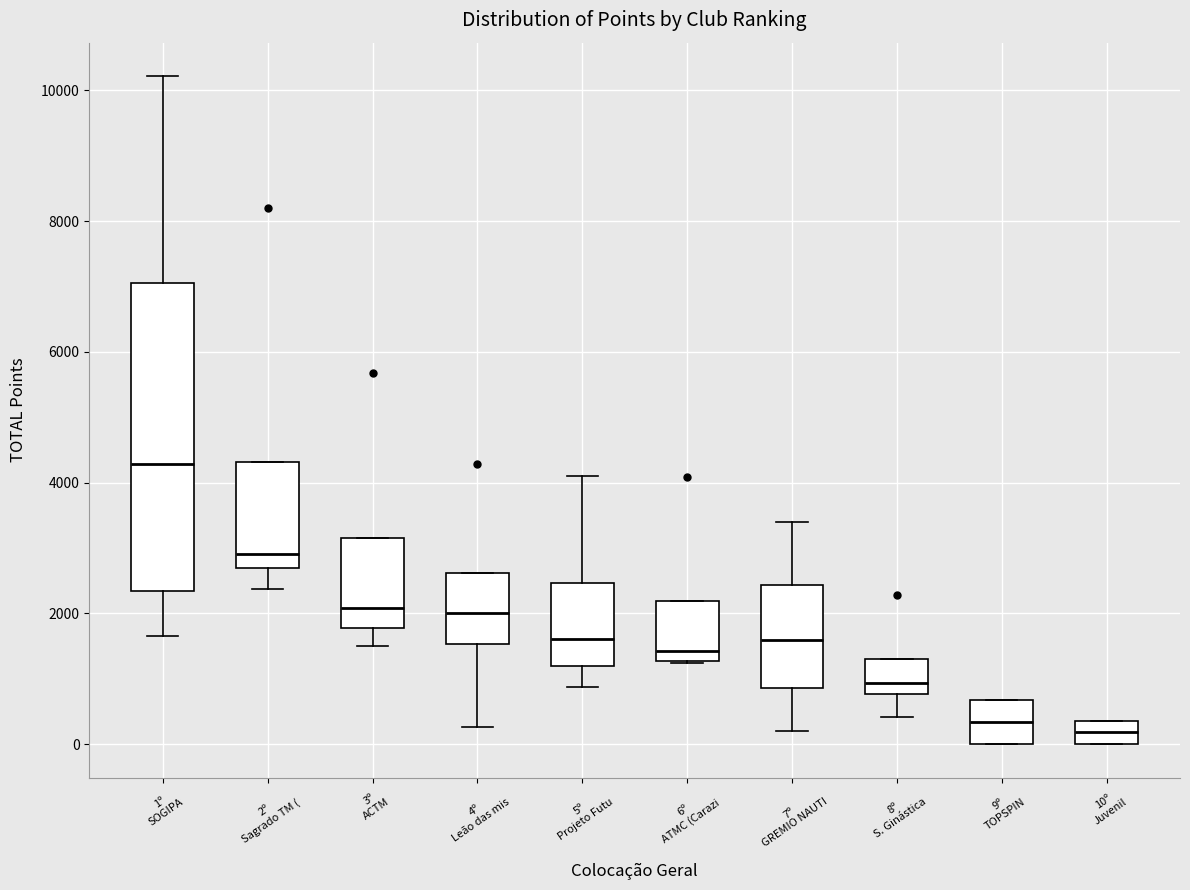

Where does the median line of the box for 9º TOPSPIN sit on the y-axis? The values are not printed on the chart, so give them approximately, as read against the axis.

400